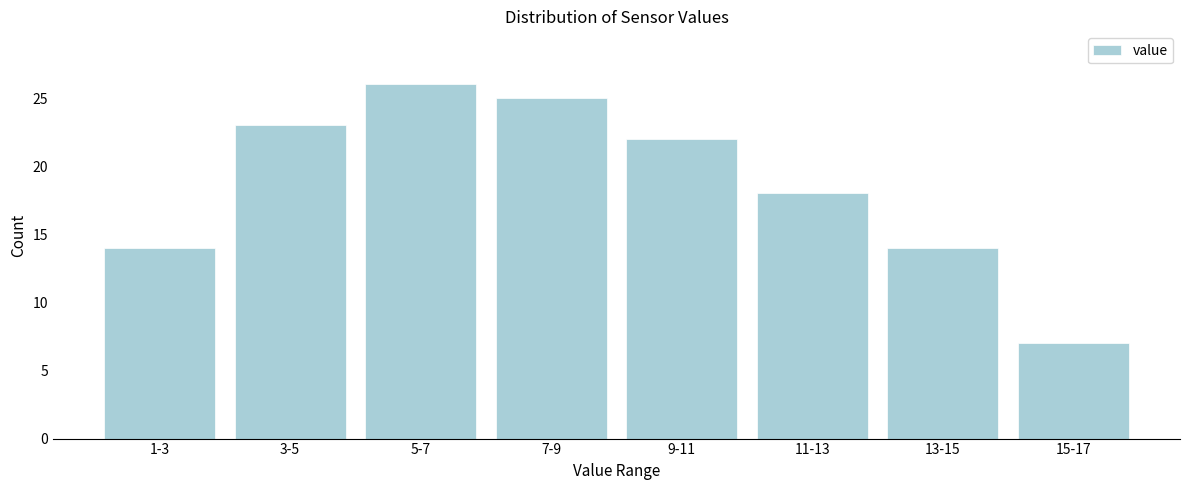

Reading right to left, list all the values displayed in this chart.

15-17=7	13-15=14	11-13=18	9-11=22	7-9=25	5-7=26	3-5=23	1-3=14